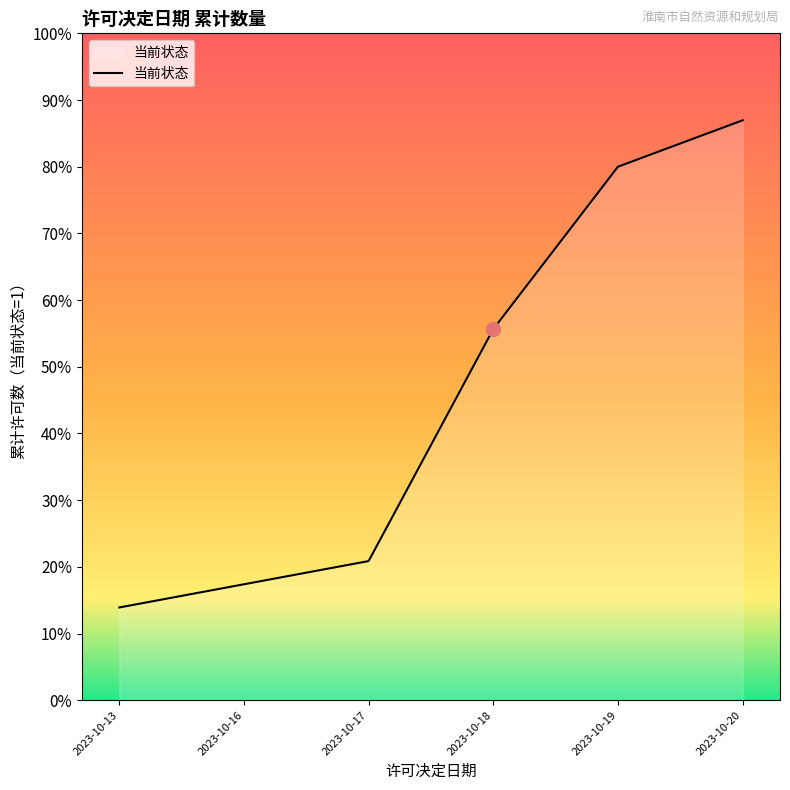

Is this an area chart (filled region under the line)?

Yes